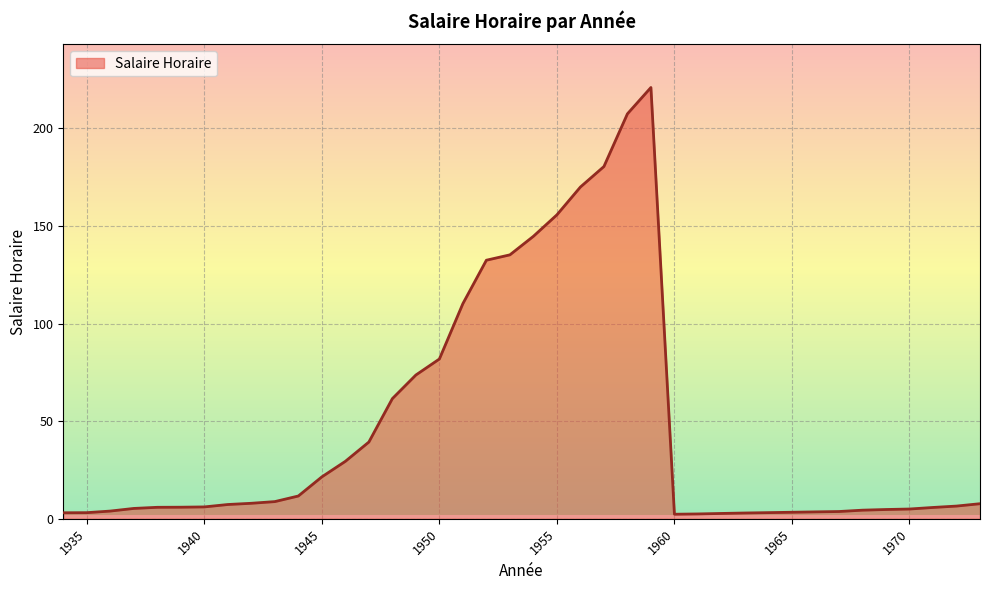

True or false: the data has more than 0 interior local peaks.

True